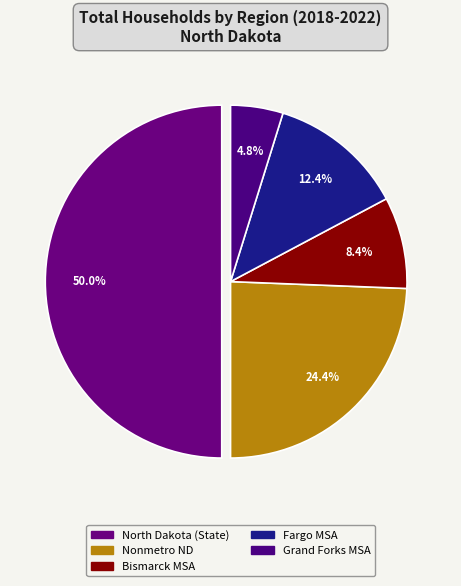

Count the number of slices in the pie.

5